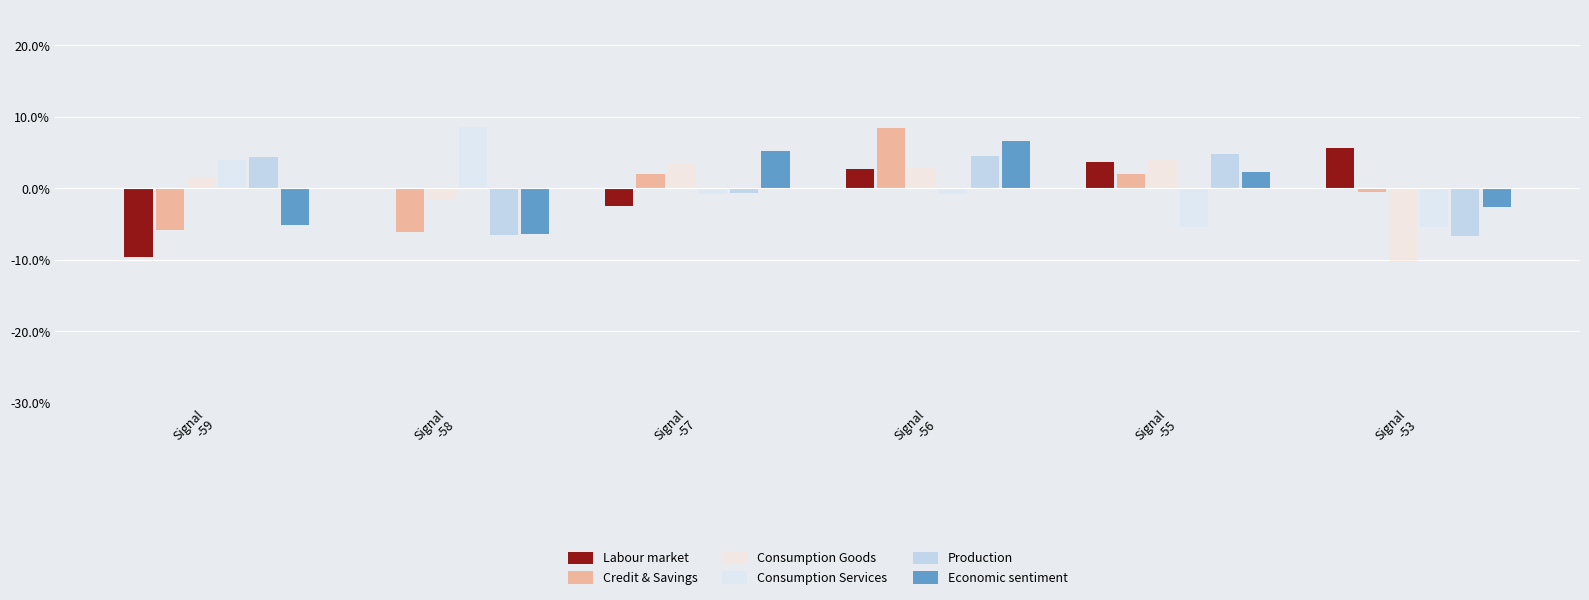

What are all the series names shown in the legend?

Labour market, Credit & Savings, Consumption Goods, Consumption Services, Production, Economic sentiment